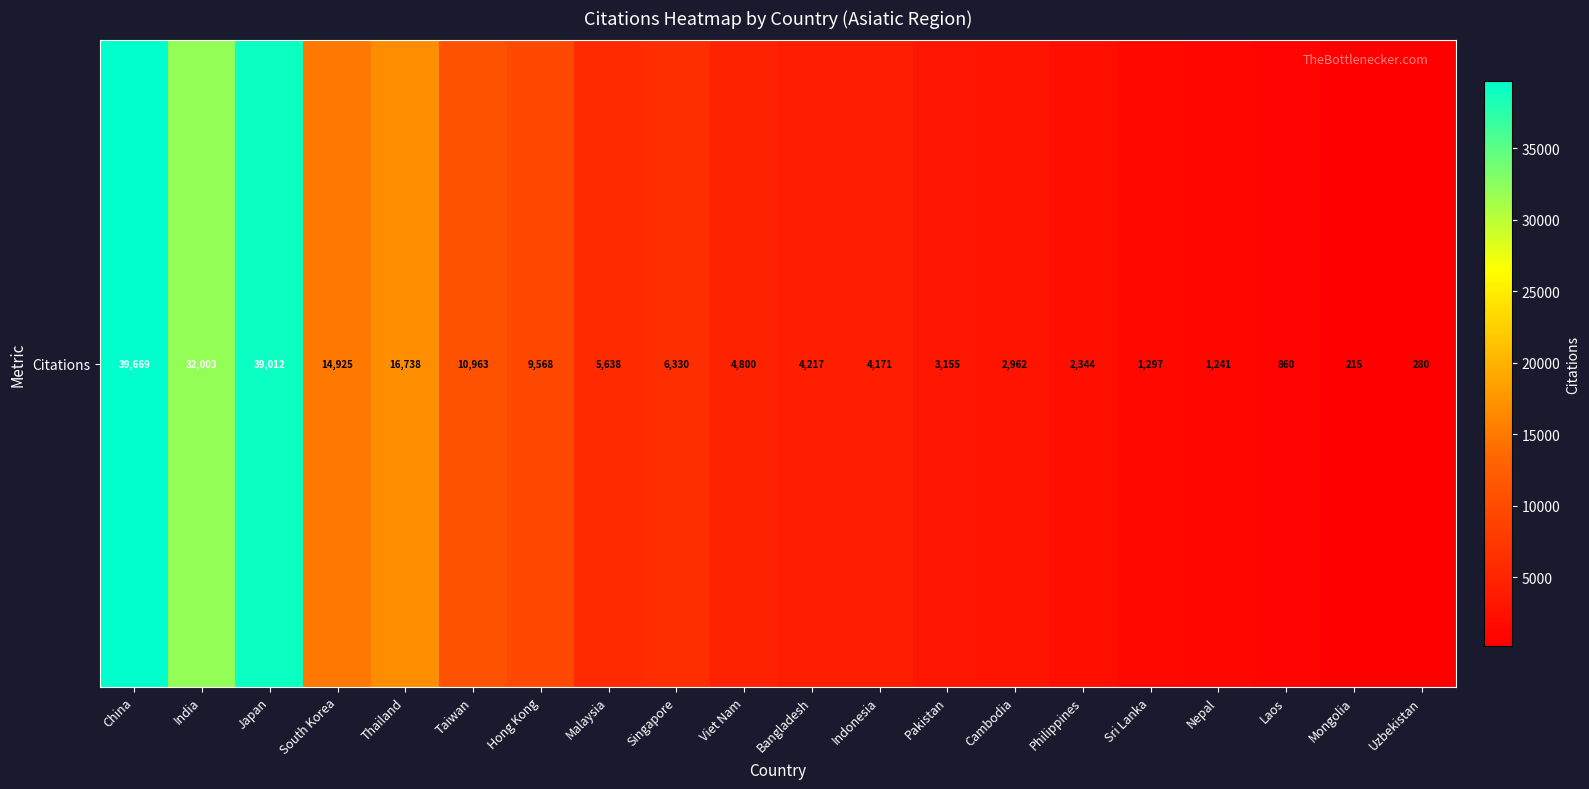

Reading left to right, list all the values displayed in this chart.

China=39669	India=32003	Japan=39012	South Korea=14925	Thailand=16738	Taiwan=10963	Hong Kong=9568	Malaysia=5638	Singapore=6330	Viet Nam=4800	Bangladesh=4217	Indonesia=4171	Pakistan=3155	Cambodia=2962	Philippines=2344	Sri Lanka=1297	Nepal=1241	Laos=860	Mongolia=215	Uzbekistan=280